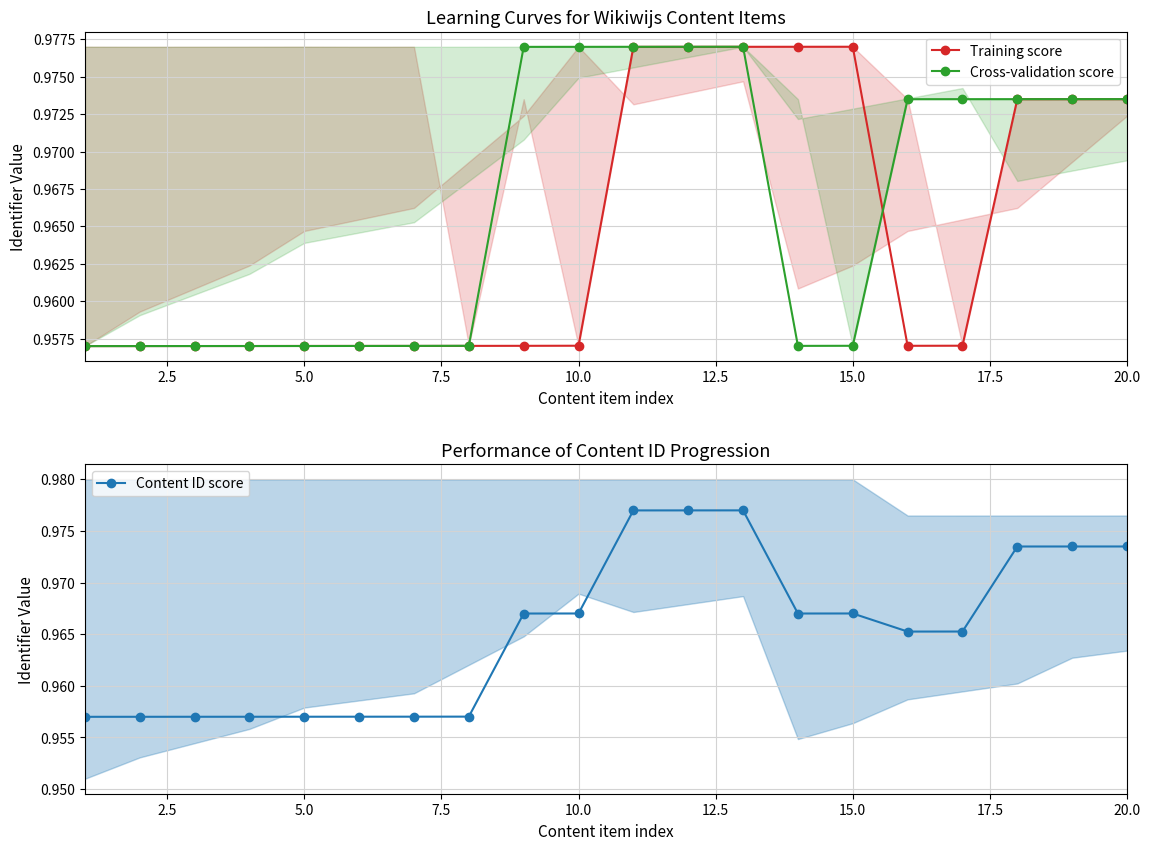

How many Content ID score values are between 0 and 1?

20